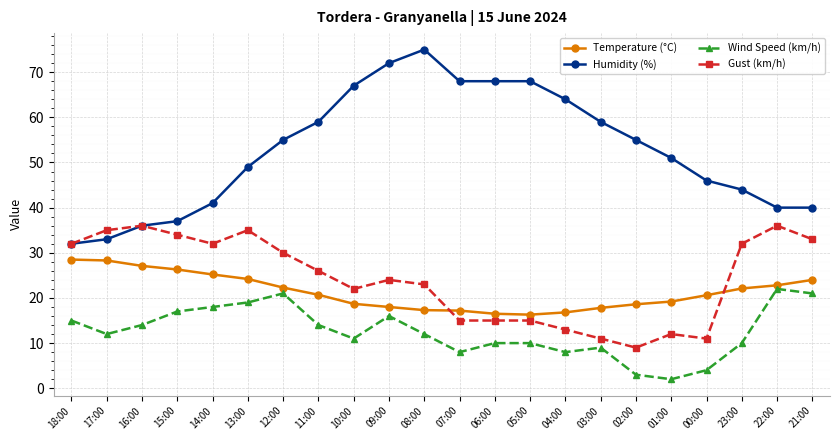

Rank the series by their maximum value, from highest to lowest.

Humidity (%), Gust (km/h), Temperature (°C), Wind Speed (km/h)